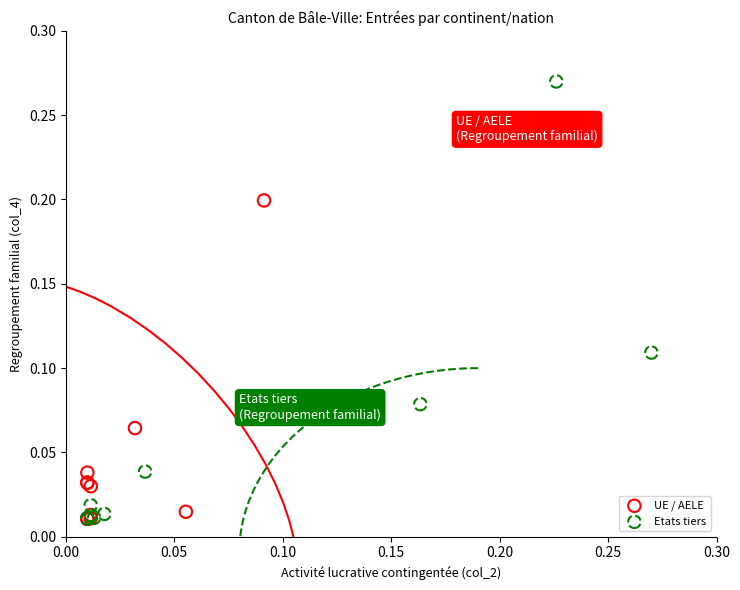

Which series contains the highest Y value?

Etats tiers